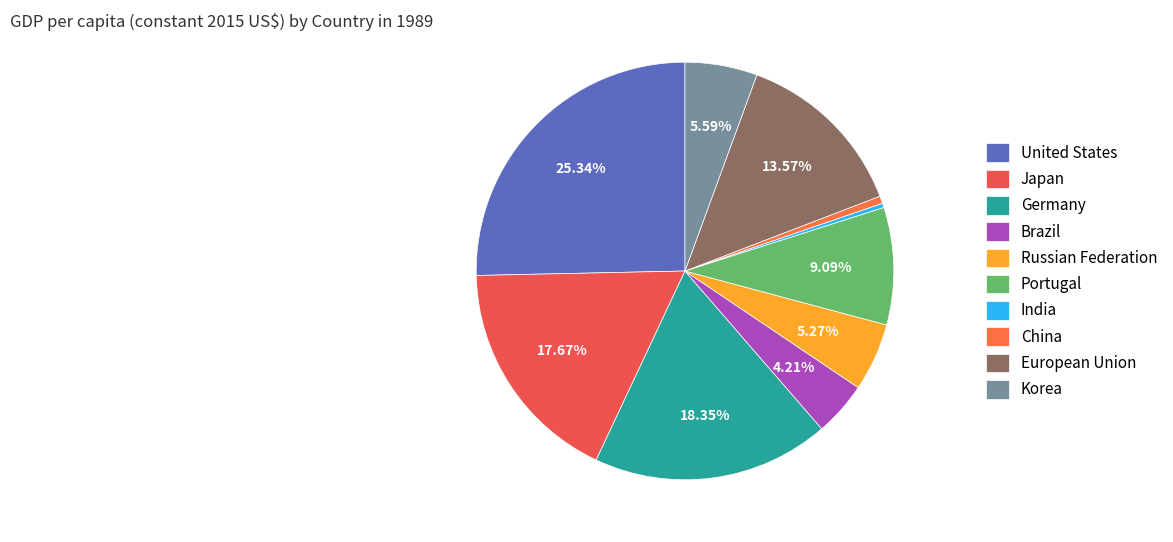

Is there any slice that represents more than half of the pie?

No